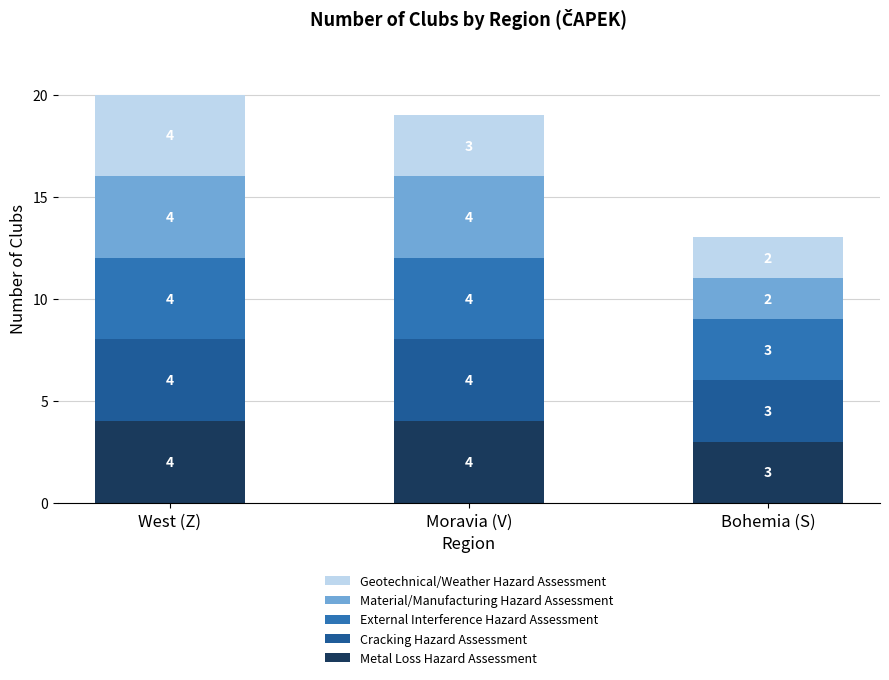

Does the chart contain any negative values?

No